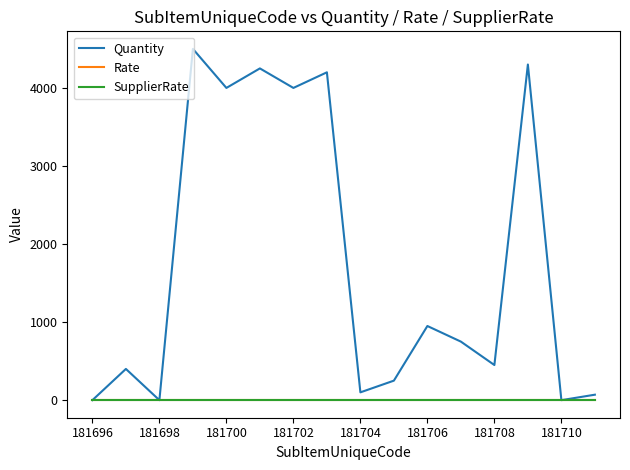

Does the chart display data point markers on the line(s)?

No